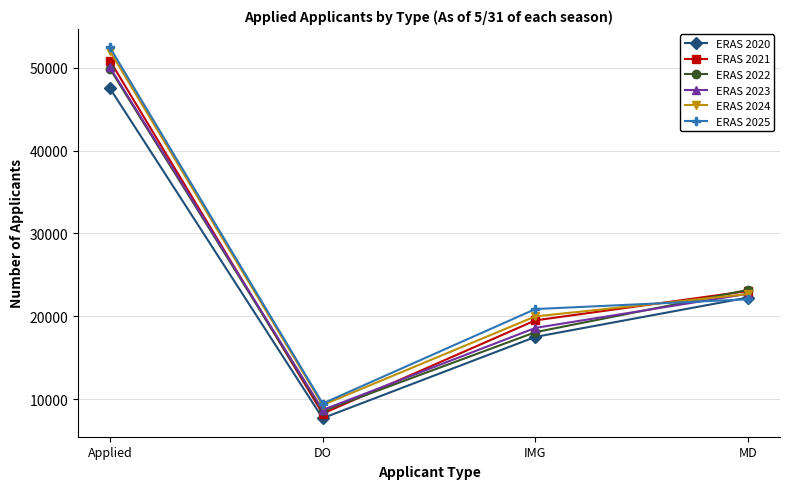

What is the value of the ERAS 2025 point at the 3rd from the left?

20879